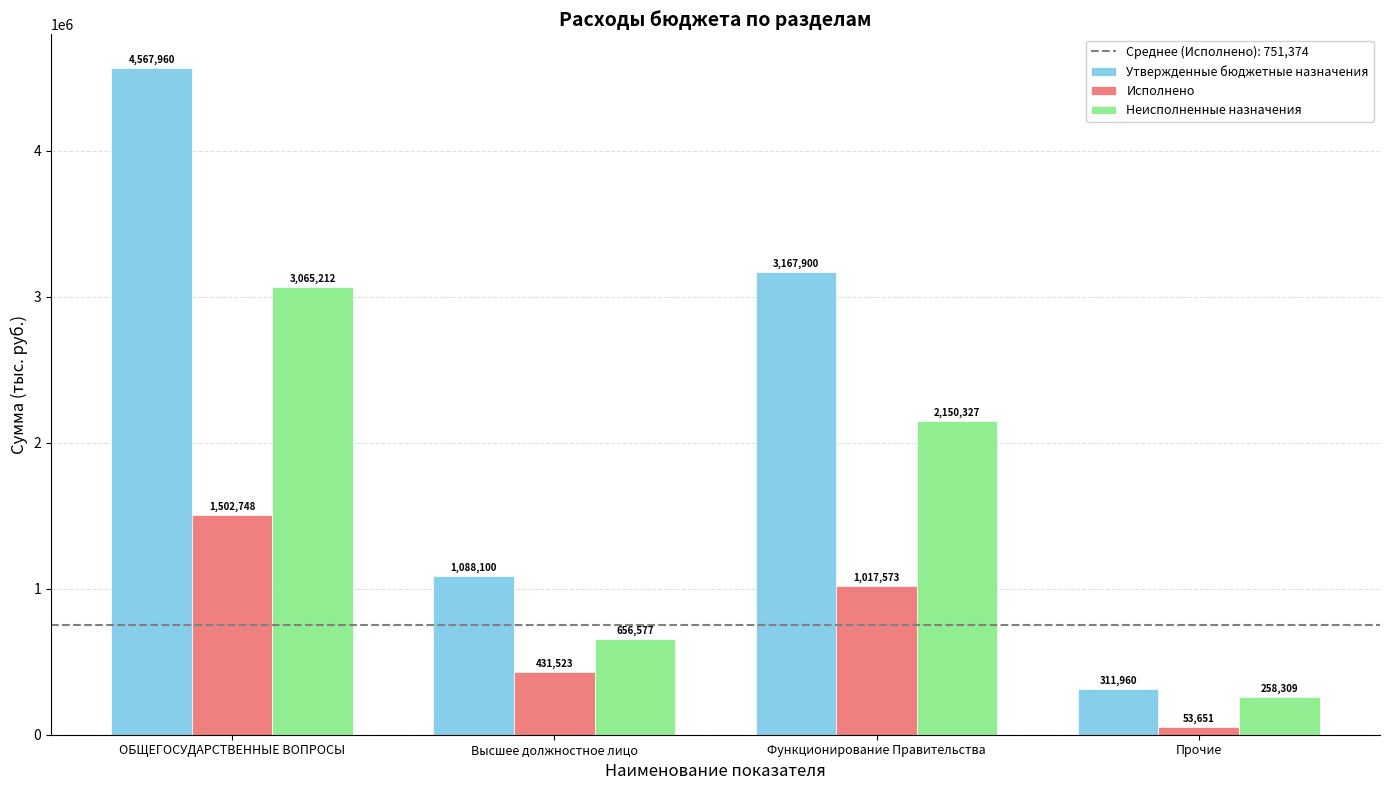

Which series has the largest range (max minus min)?

Утвержденные бюджетные назначения